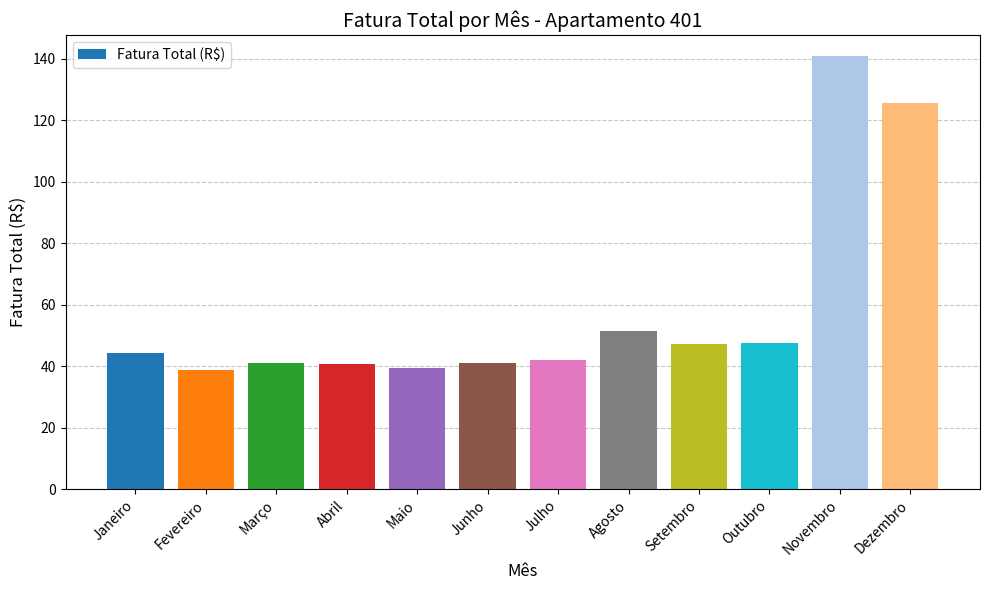

Is it true that the value at Junho is 40.8?

True